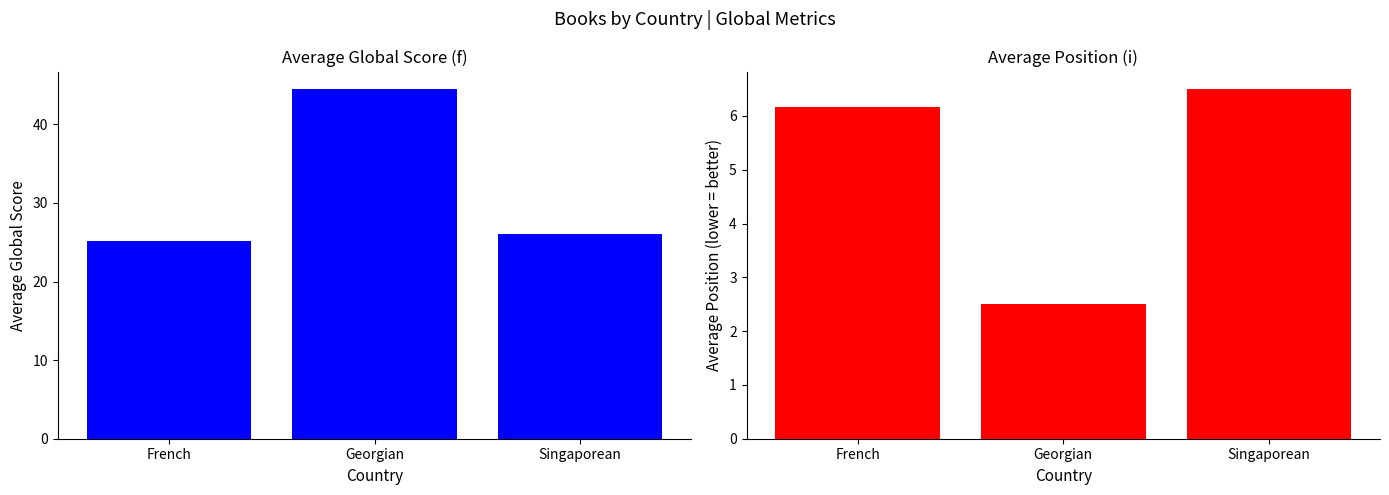

Rank the series at Singaporean from lowest to highest value.

Avg Position, Avg Global Score